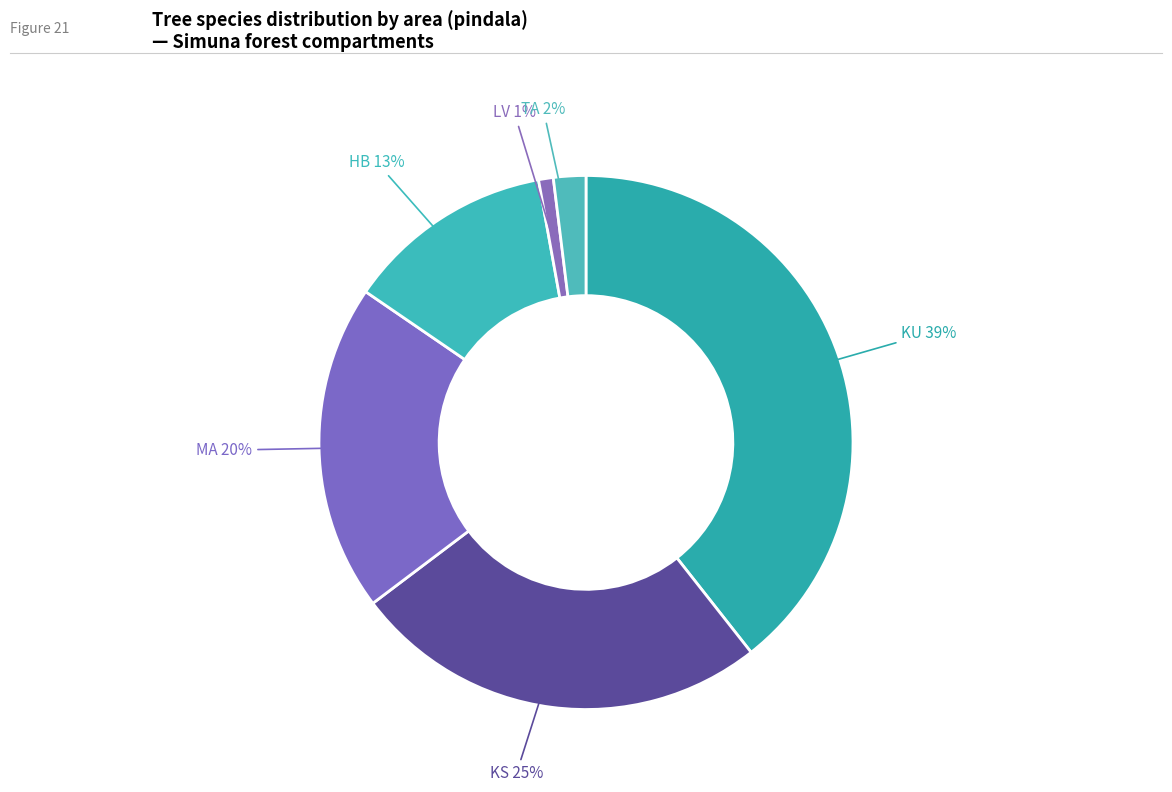

To the nearest percent, what is the average slice percentage?

17%